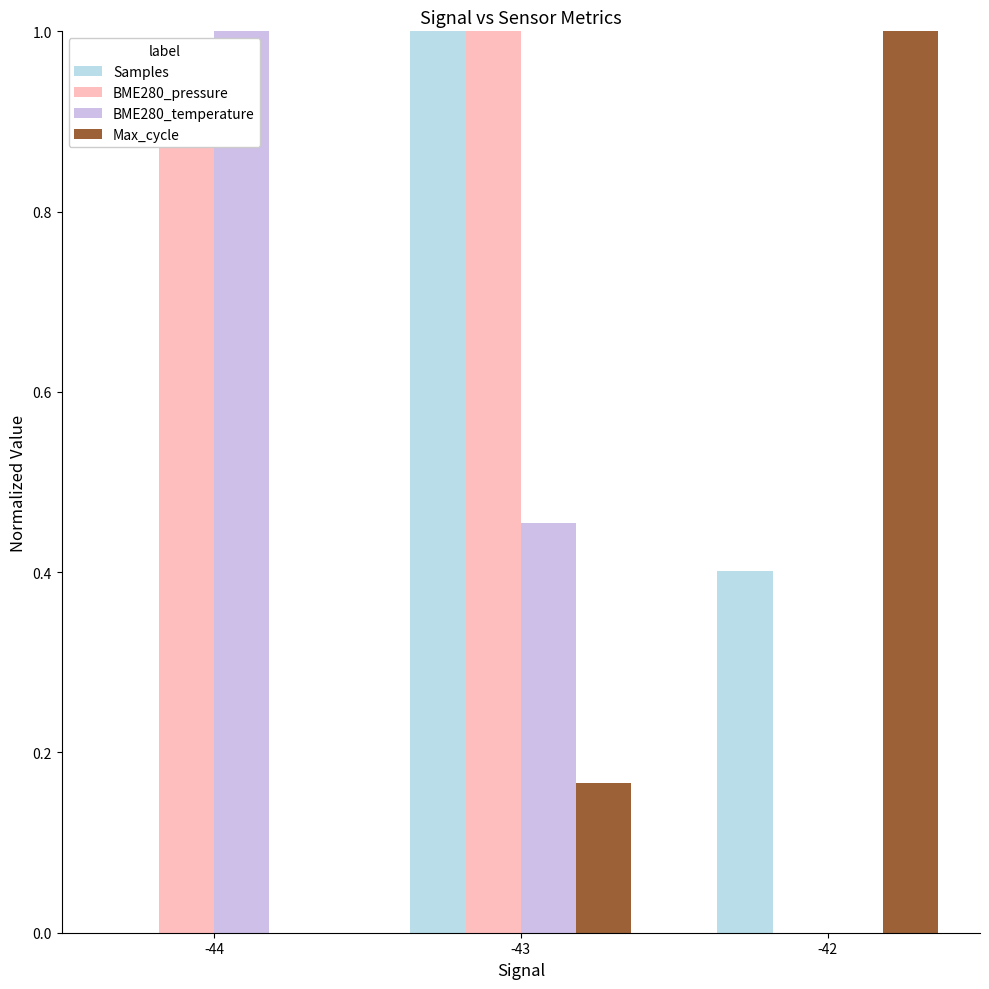

True or false: BME280_pressure has a value of 0.4 at -42.

False